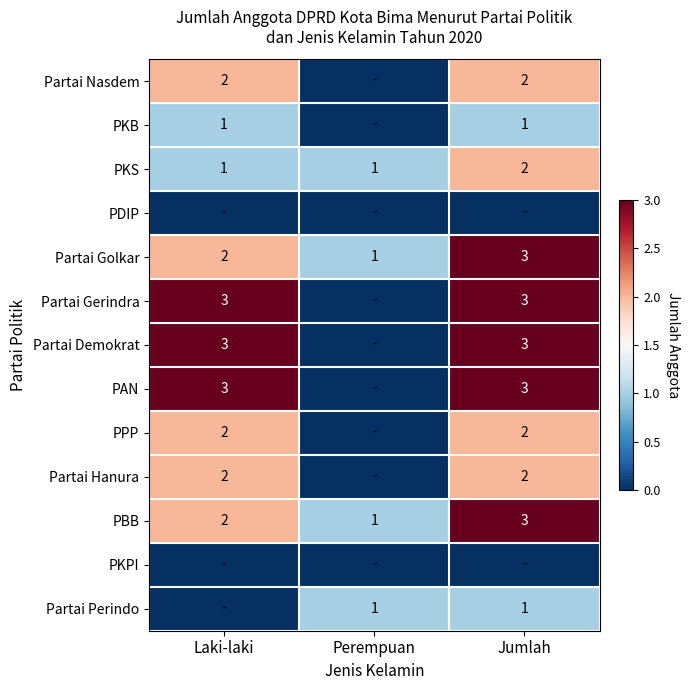

At which category is the sum across all series the highest?

Jumlah